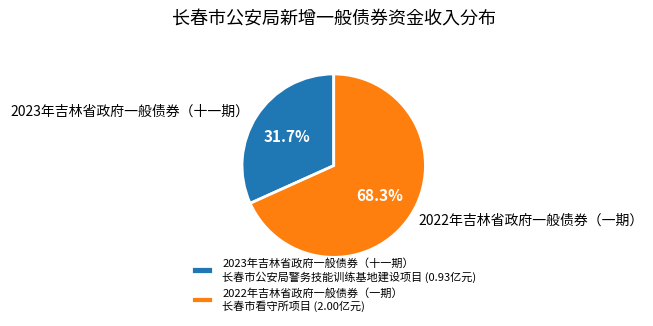

To the nearest percent, what is the difference between the 2022年吉林省政府一般债券（一期） and 2023年吉林省政府一般债券（十一期） slice percentages?

37%